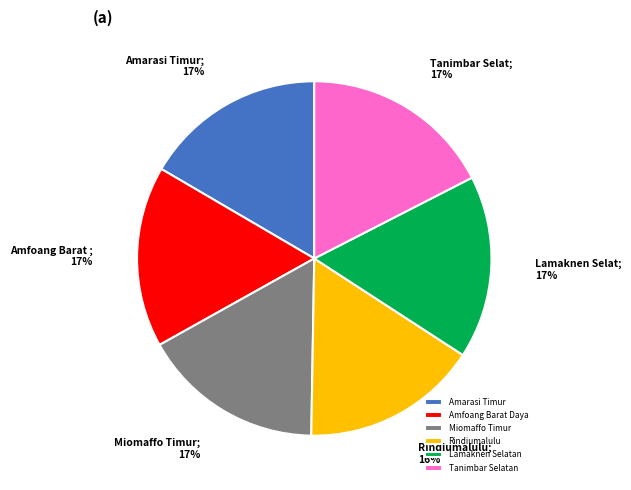

What percentage is the Tanimbar Selatan slice, to the nearest percent?

17%